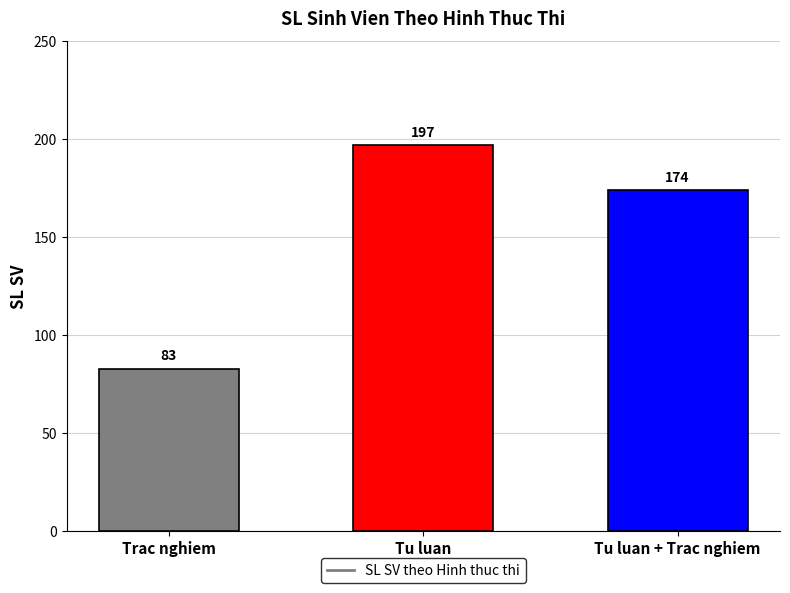

How many series are shown in this chart?

1